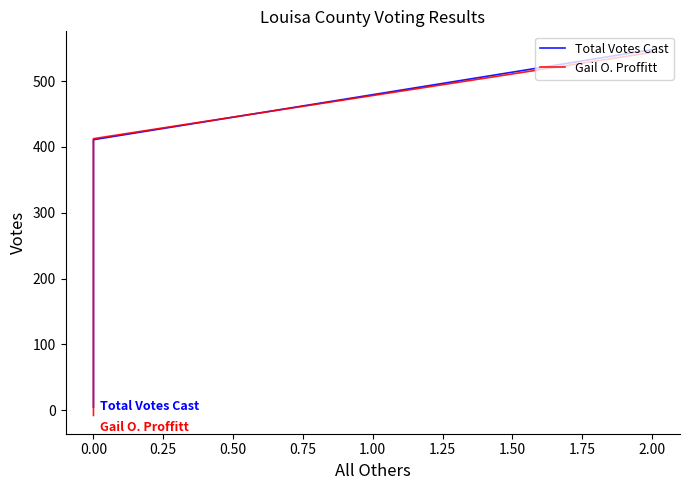

Does the chart display data point markers on the line(s)?

No